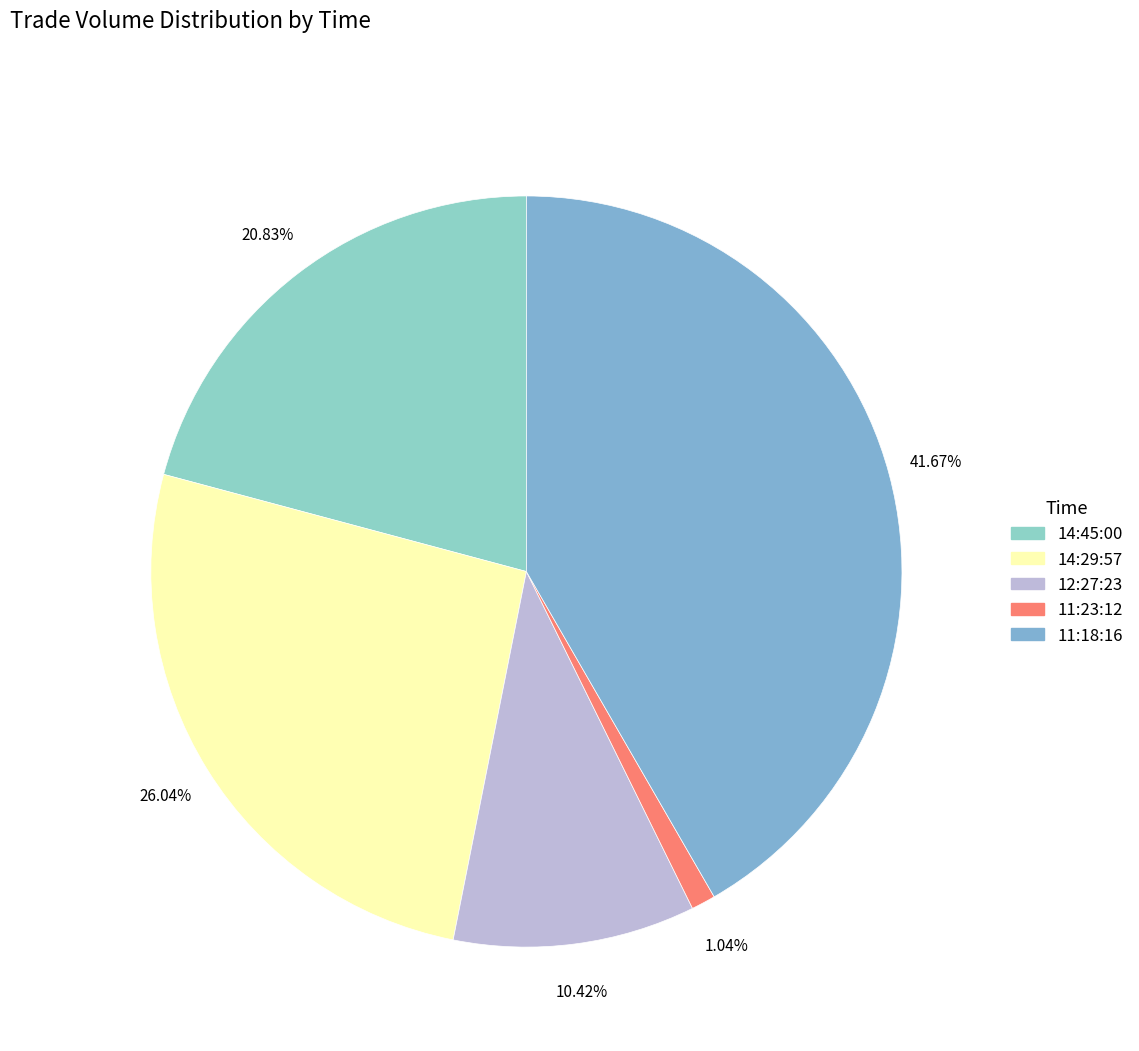

How many slices are in this pie chart?

5